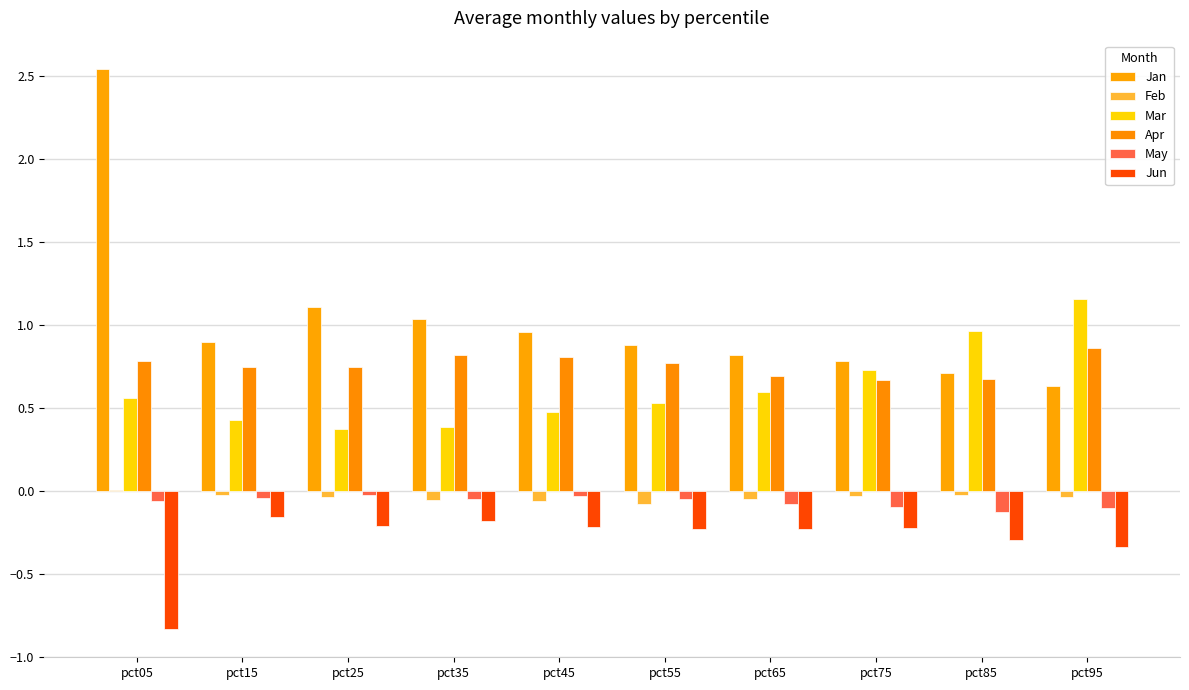

What is the minimum value for Feb?

-0.1